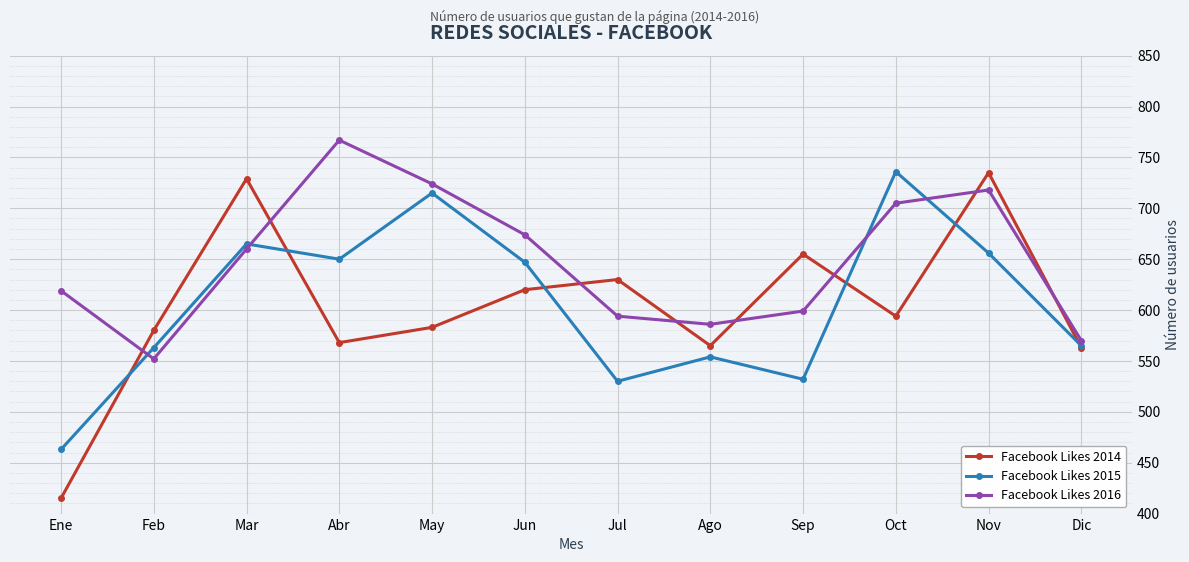

Which series has the widest spread of values?

Facebook Likes 2014